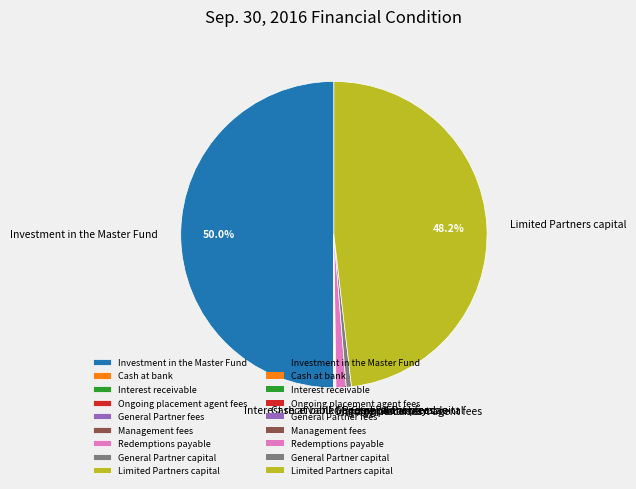

Which category has the biggest portion of the pie?

Investment in the Master Fund